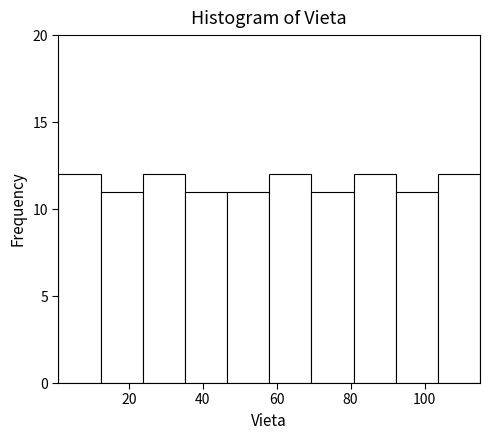

Reading left to right, transcribe this chart: for each bar, give the range it covers on the x-axis and its height. Neither the bar edges nor the heights are printed on the chart, so give them approximately, as read against the axes.

1.0 to 12.4: 12
12.4 to 23.8: 11
23.8 to 35.2: 12
35.2 to 46.6: 11
46.6 to 58.0: 11
58.0 to 69.4: 12
69.4 to 80.8: 11
80.8 to 92.2: 12
92.2 to 103.6: 11
103.6 to 115.0: 12